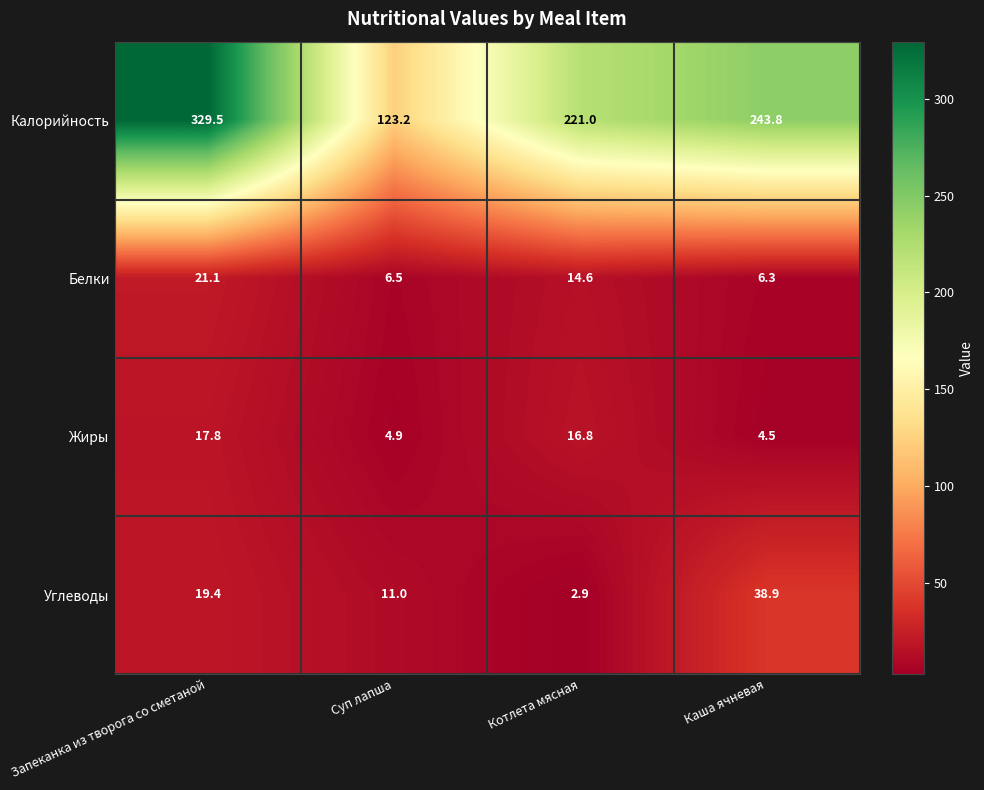

List the series in order of their peak value, lowest first.

Жиры, Белки, Углеводы, Калорийность